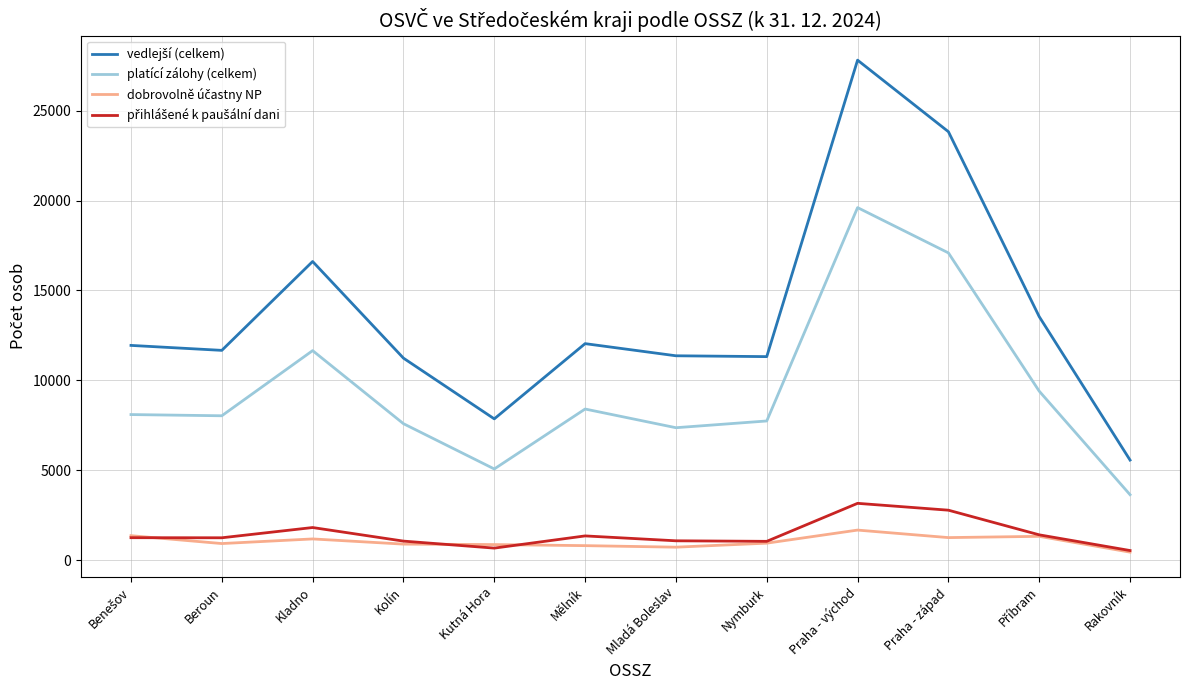

Which label corresponds to the largest value in the chart?

Praha - východ